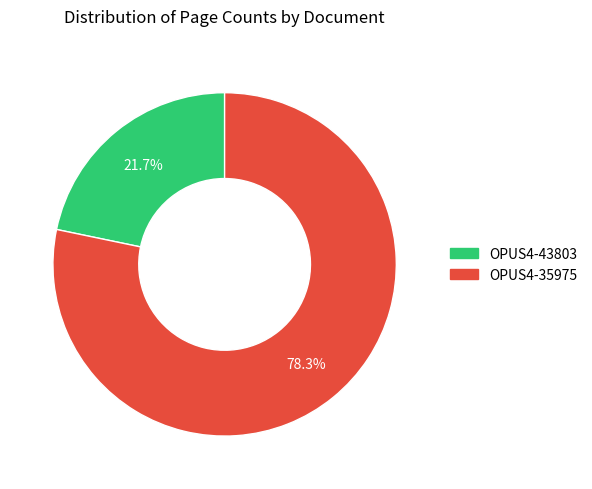

Between OPUS4-35975 and OPUS4-43803, which is larger?

OPUS4-35975